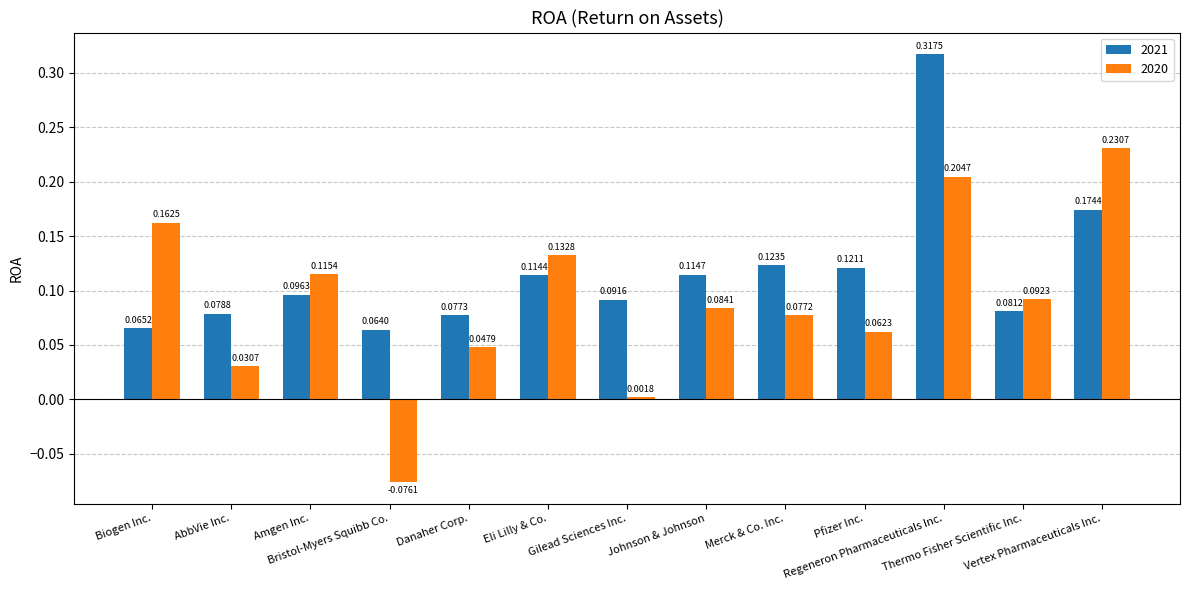

What position from the left is Biogen Inc.?

1